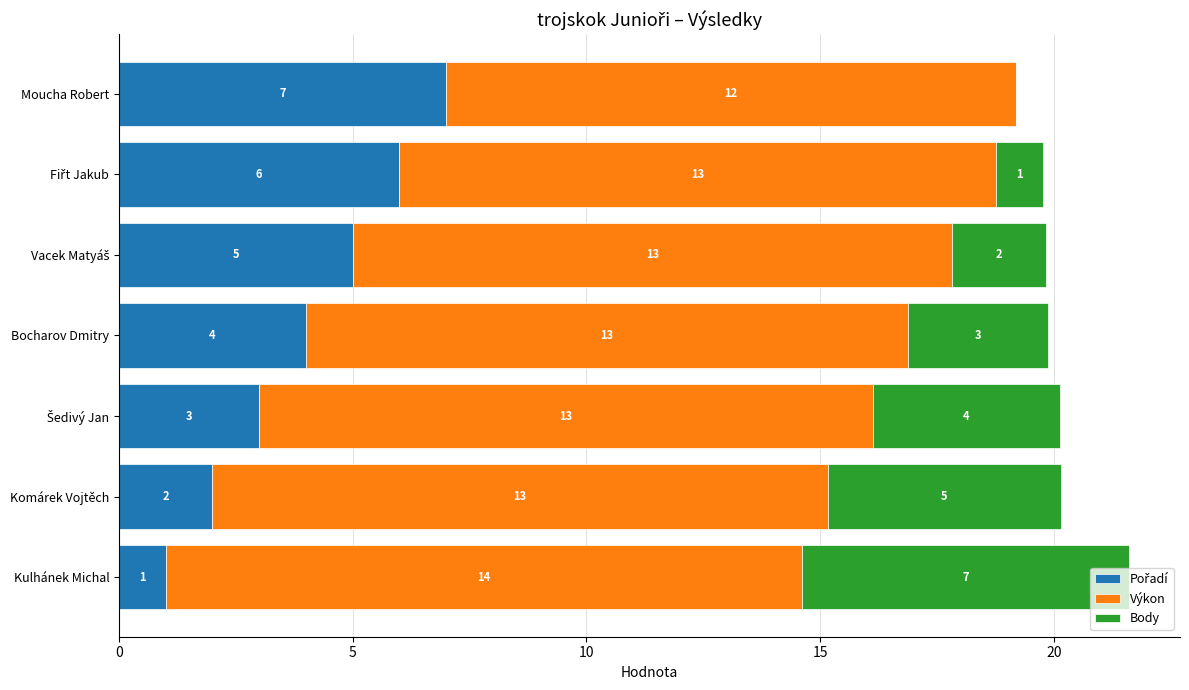

At which category is the sum across all series the highest?

Kulhánek Michal